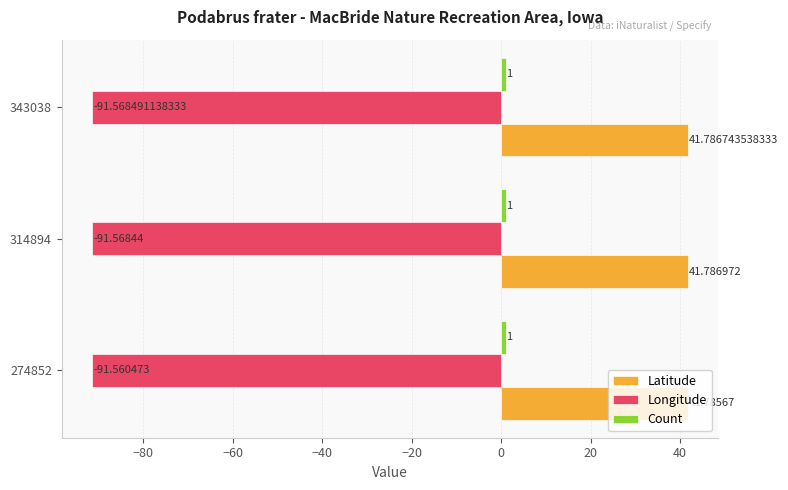

Between 274852 and 343038, which series saw the biggest shift?

Longitude